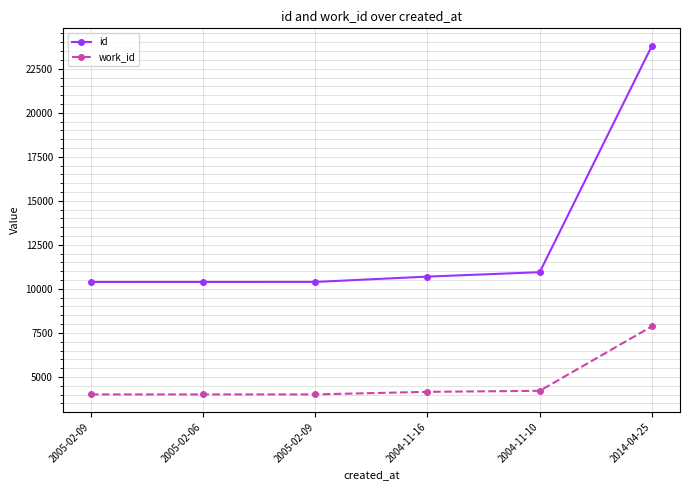

Reading right to left, what are all the values shown in this chart?

id: 23802	10947	10696	10393	10392	10391
work_id: 7872	4211	4154	4008	4007	4007